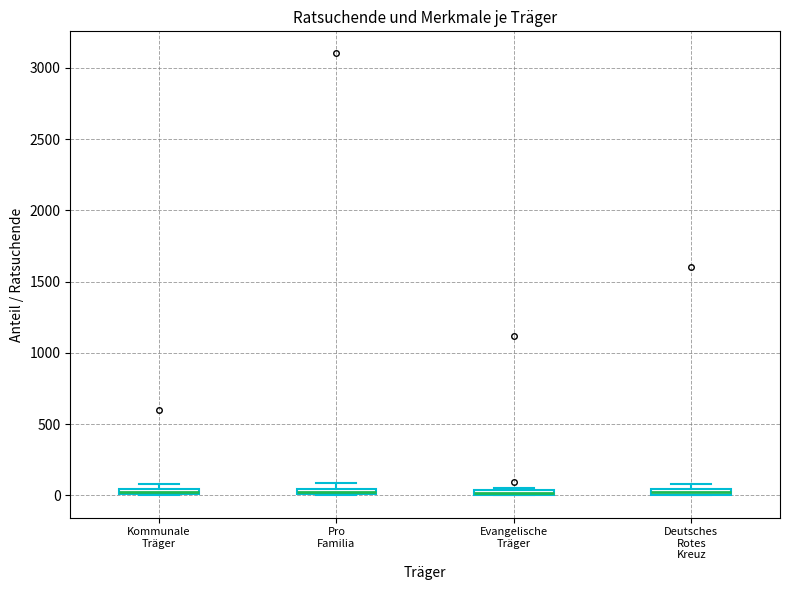

Where is the upper edge of the box for Kommunale Träger on the y-axis? The values are not printed on the chart, so give them approximately, as read against the axis.

50